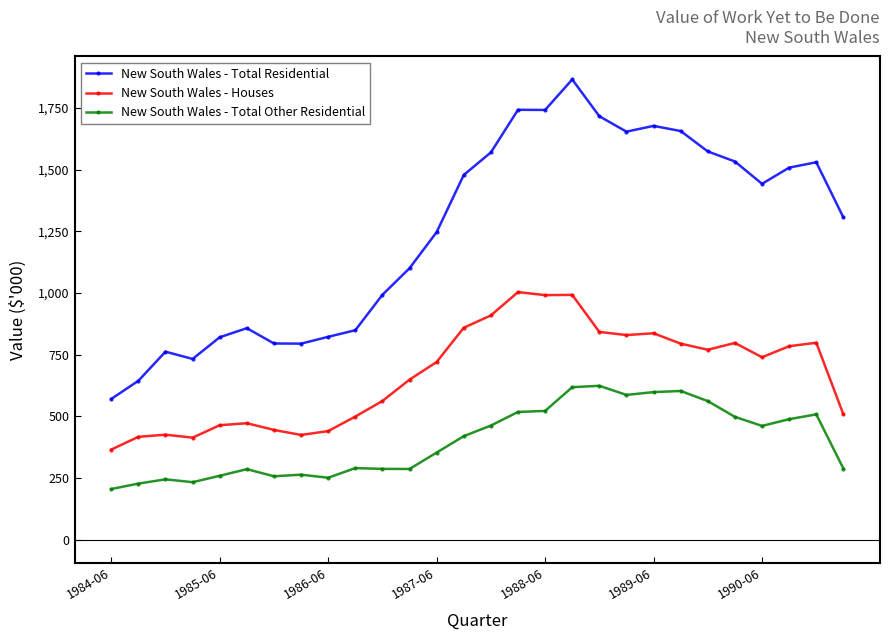

How many categories are shown in the chart?

28